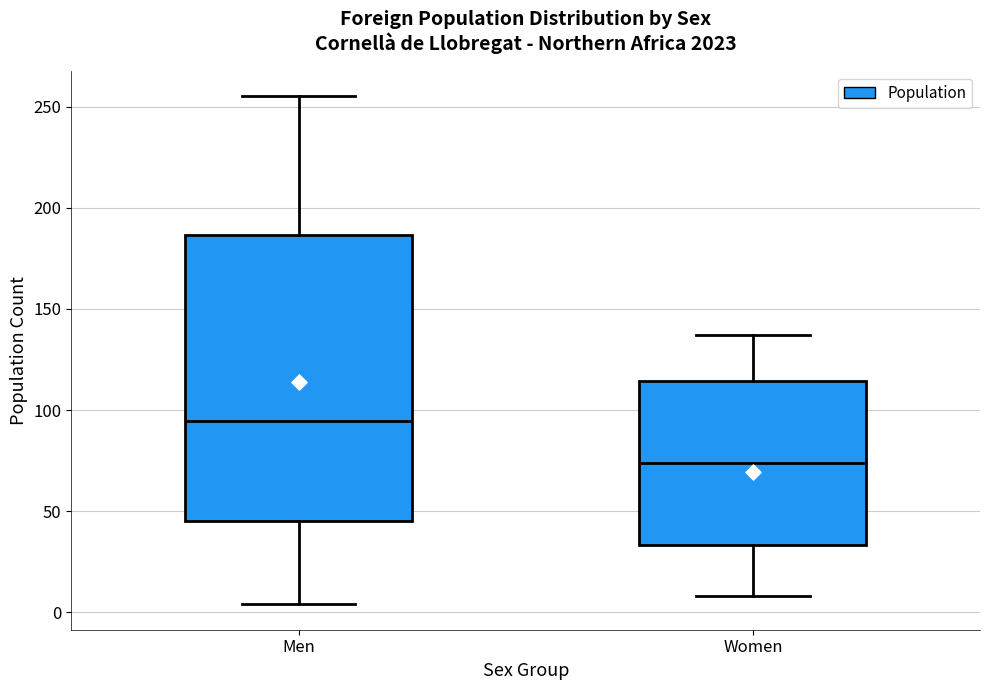

Reading left to right, read every box against the y-axis: the position of its median line, the range the box covers, and the ends of its whiskers. The values are not printed on the chart, so give them approximately, as read against the axis.

Men: median 95, box 45 to 185, whiskers 5 to 255
Women: median 75, box 35 to 115, whiskers 10 to 135